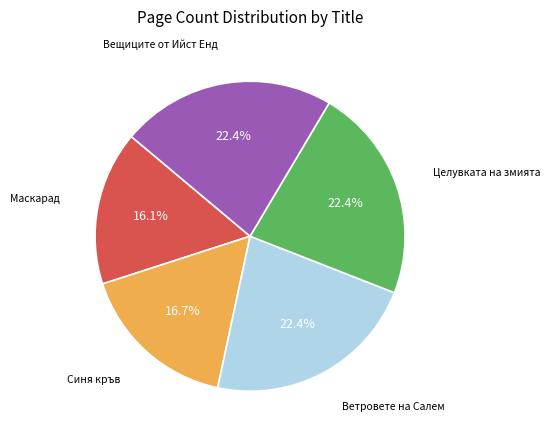

Does any single category account for the majority?

No